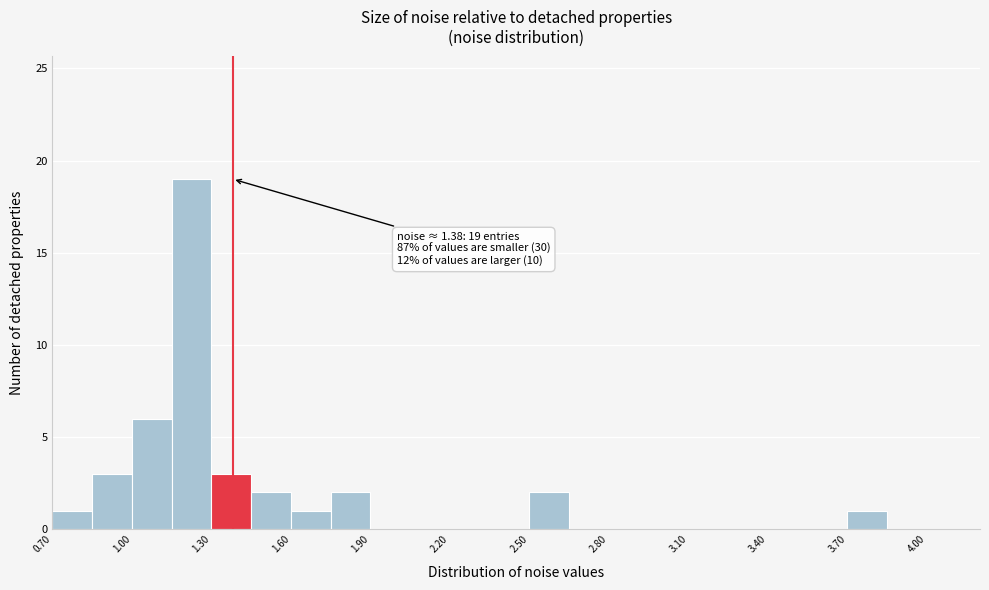

Read against the x-axis, roughly where is the centre of the tallest bar?

1.25